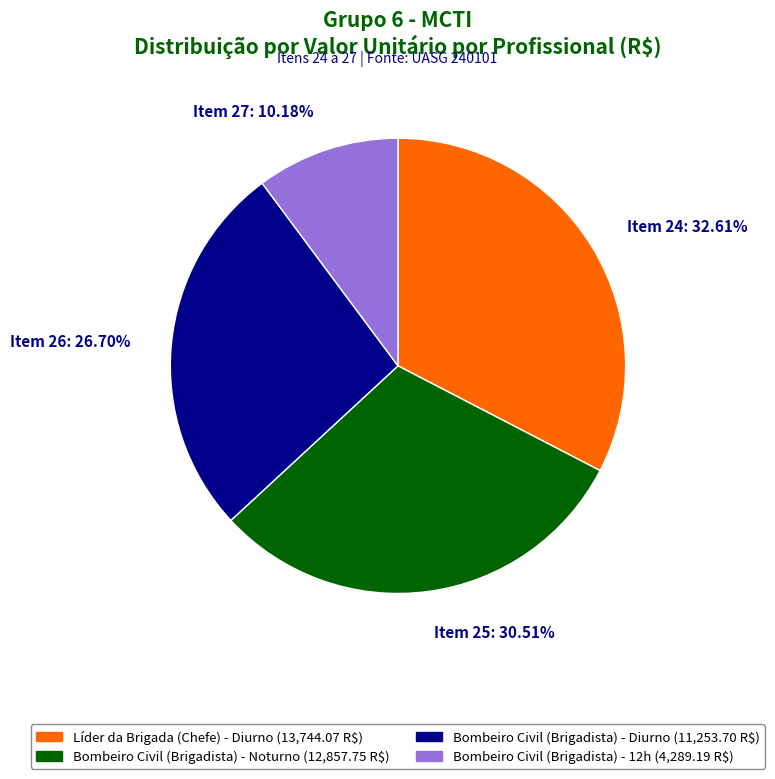

Does Item 25: 30.51% account for over 50% of the chart?

No